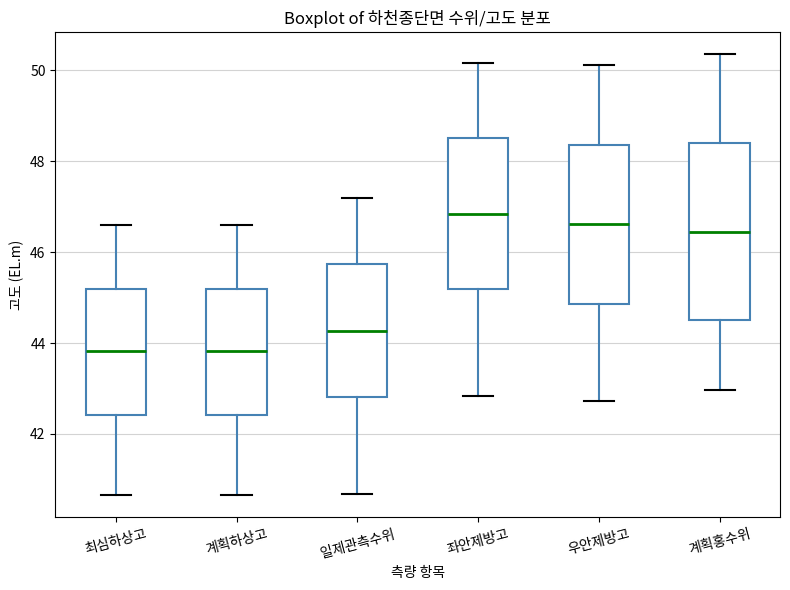

Where does the median line of the box for 우안제방고 sit on the y-axis? The values are not printed on the chart, so give them approximately, as read against the axis.

46.6